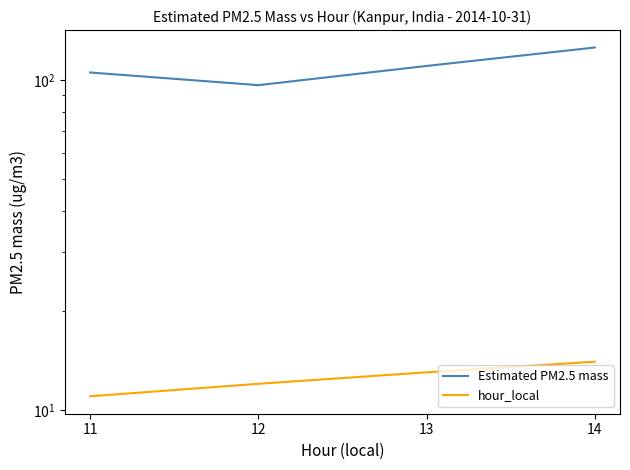

What are all the series names shown in the legend?

Estimated PM2.5 mass, hour_local